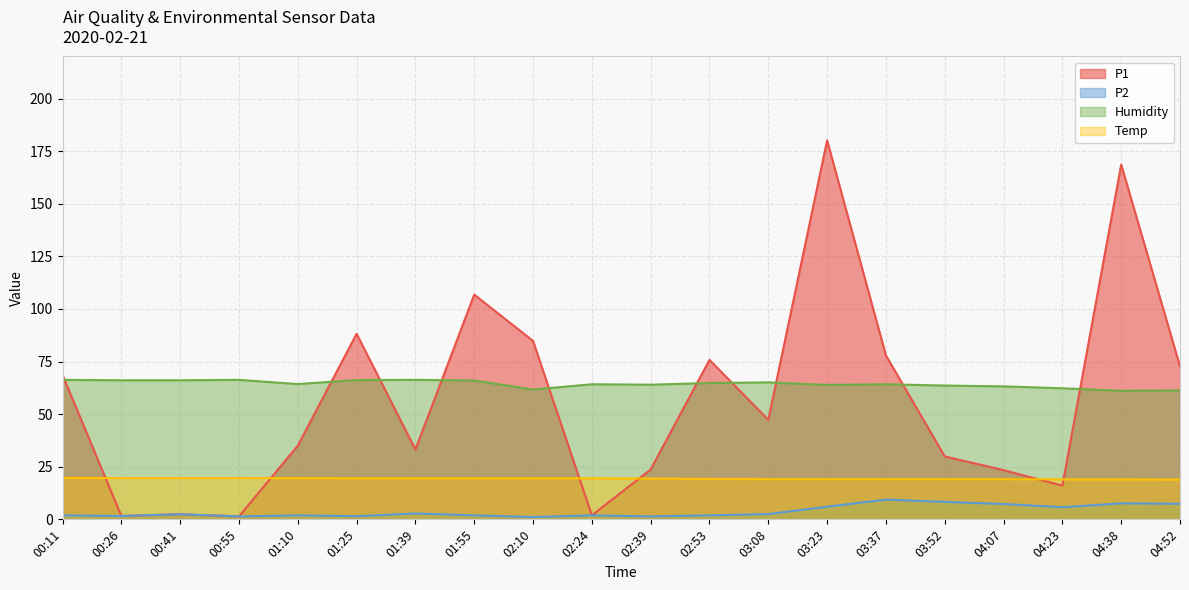

At which category does P1 reach its first local valley?

00:26